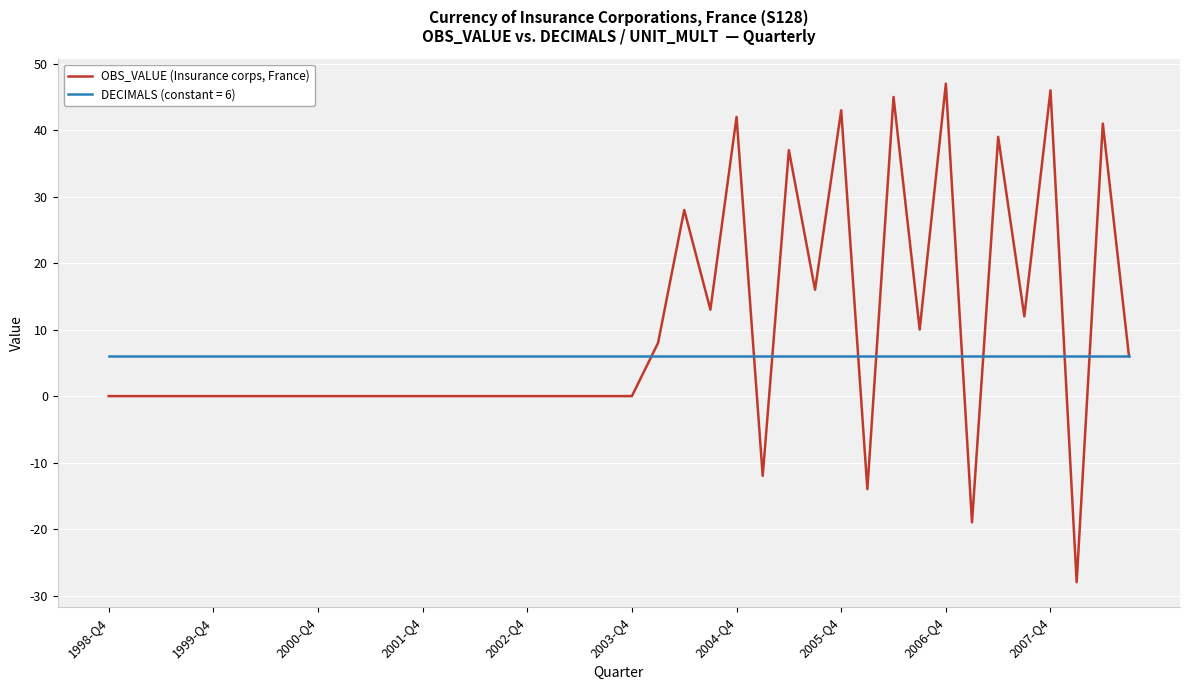

Count the number of data series in this chart.

2